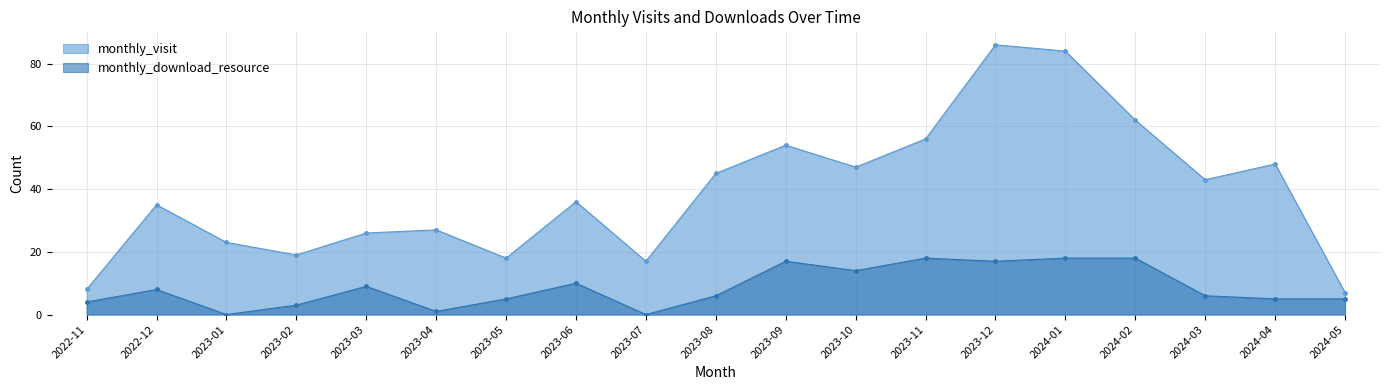

How many data points in monthly_visit are less than 36?

9